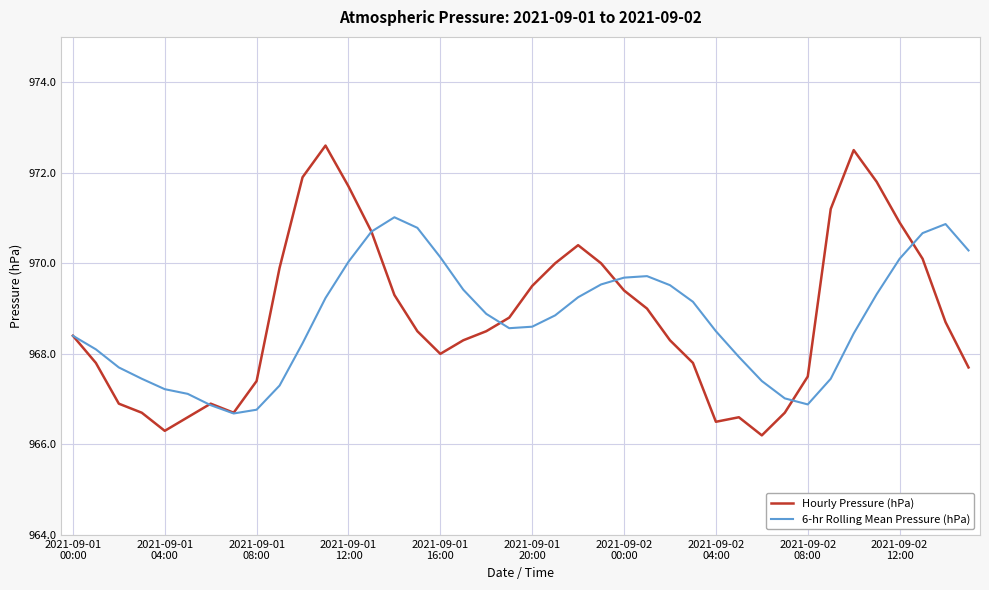

Which series has the widest spread of values?

Hourly Pressure (hPa)